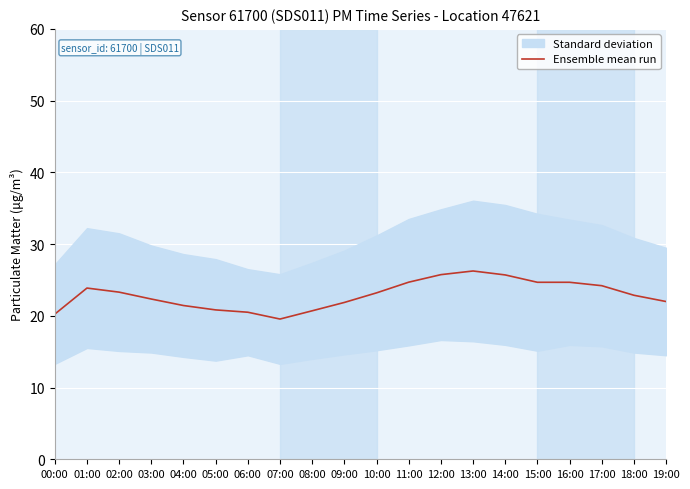

Which label corresponds to the smallest value in the chart?

07:00